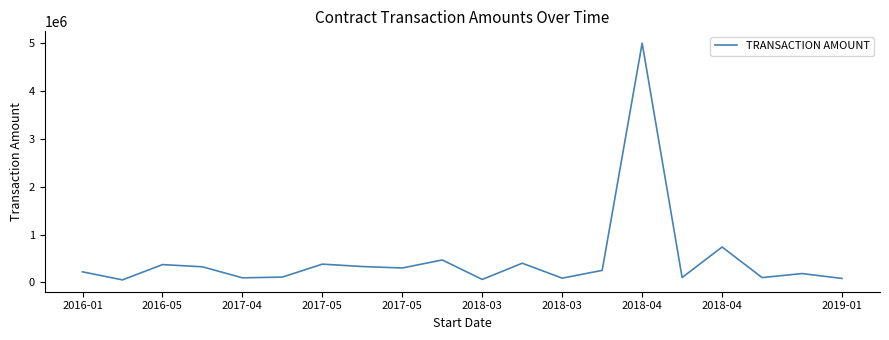

What is the maximum value shown in the chart?

5000000.0